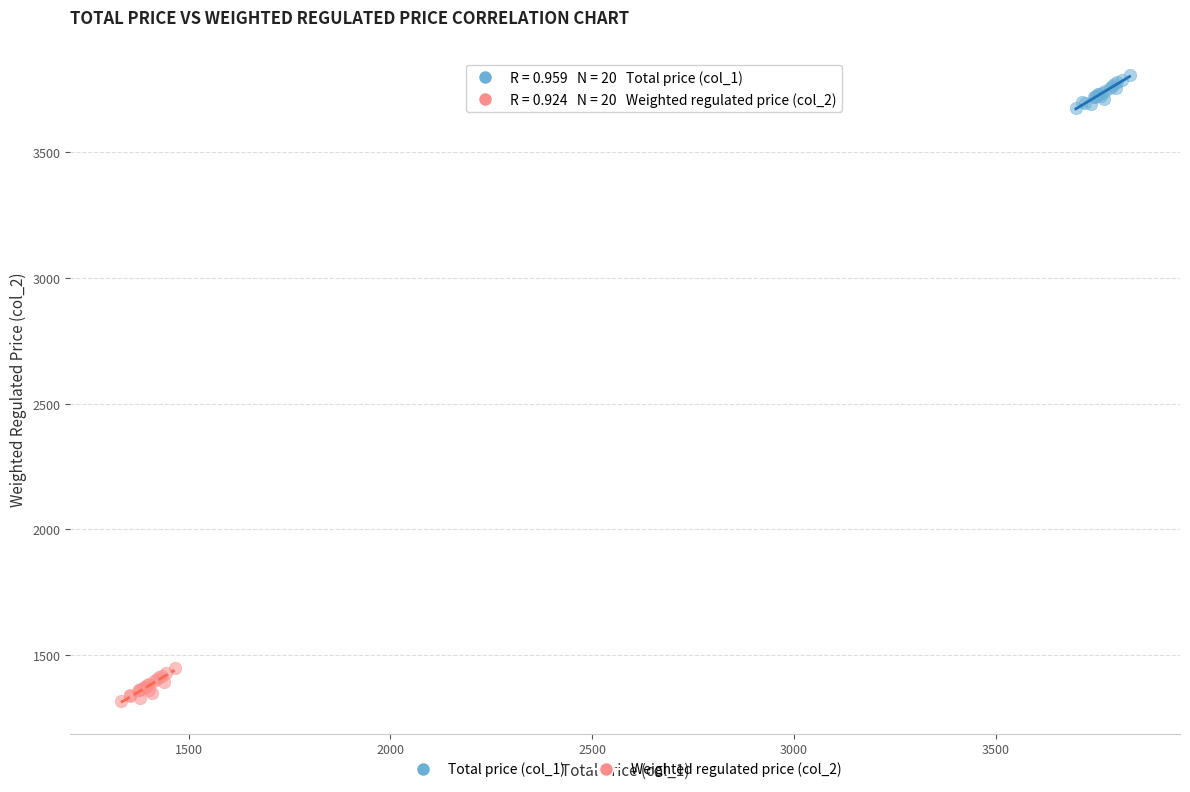

What are all the series names shown in the legend?

Total price (col_1), Weighted regulated price (col_2)